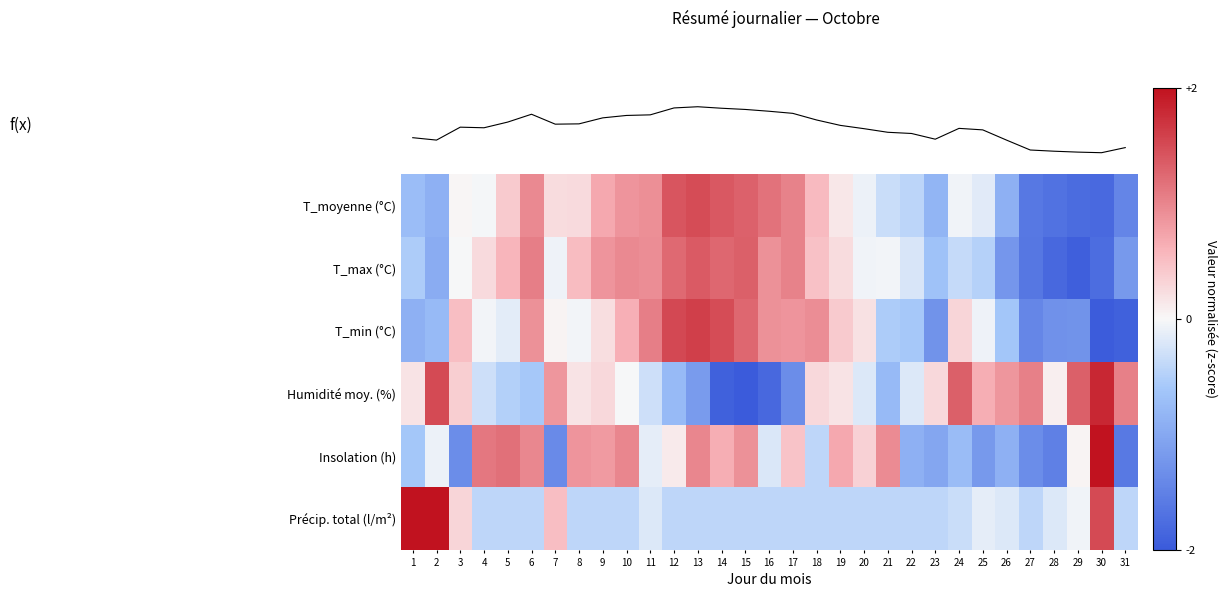

Is the value of T_moyenne (°C) at 11 greater than the value of T_min (°C) at 29?

Yes